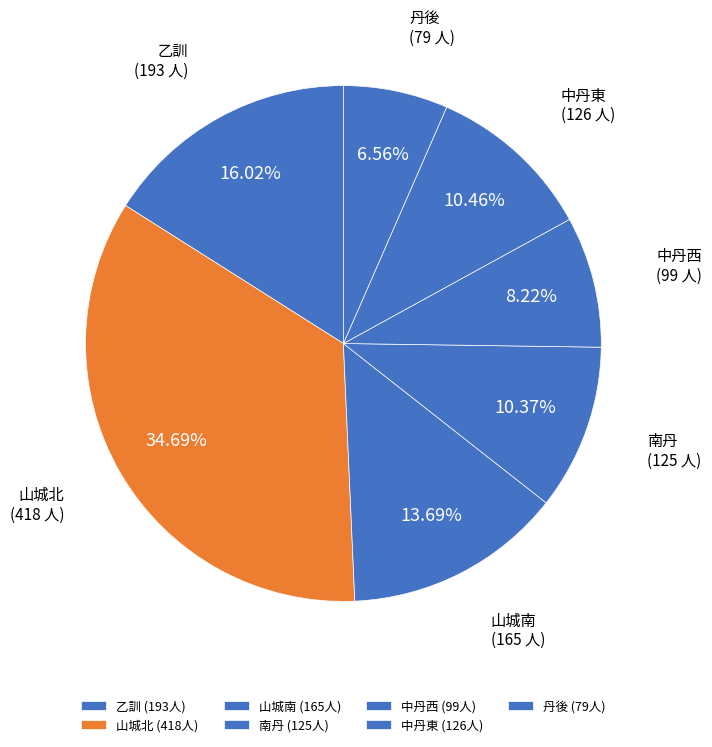

What is the smallest slice in the pie chart?

丹後